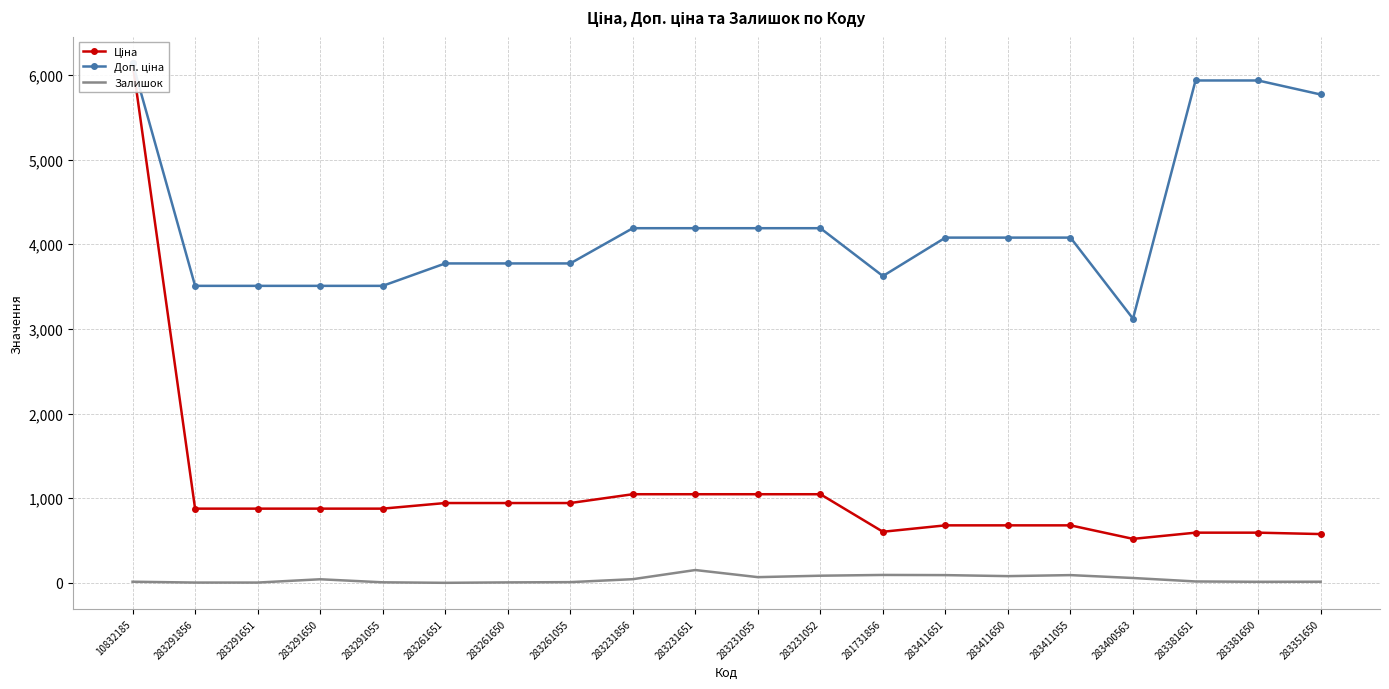

The Ціна series shows 551.2 at 283231856. True or false?

False